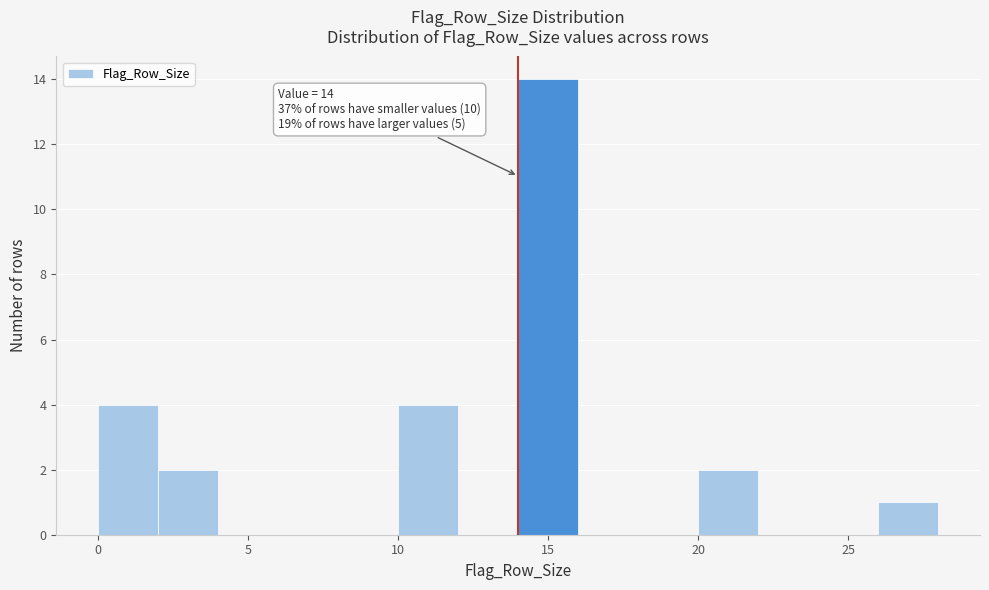

Over which range of the x-axis is the bar tallest?

14 to 16